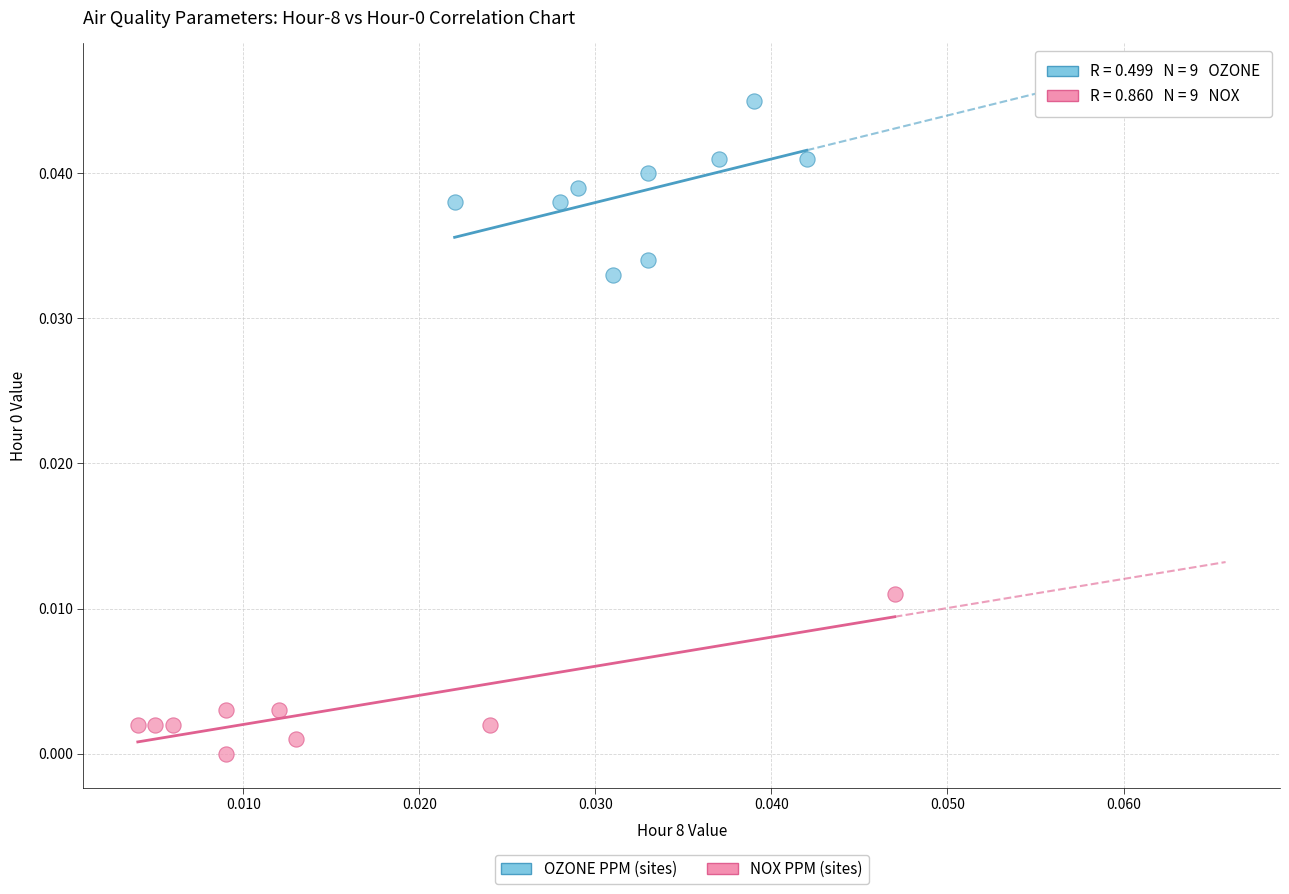

Which series contains the highest Y value?

OZONE PPM (sites)